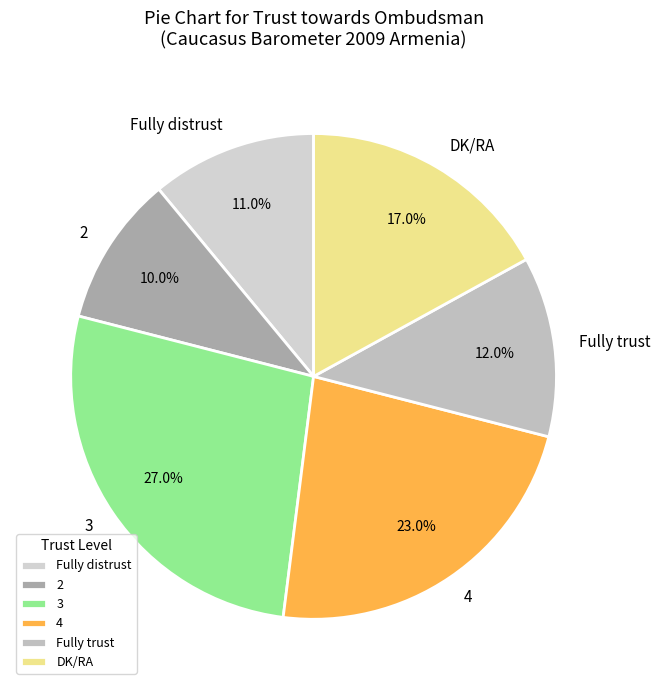

To the nearest percent, what portion does 3 represent?

27%